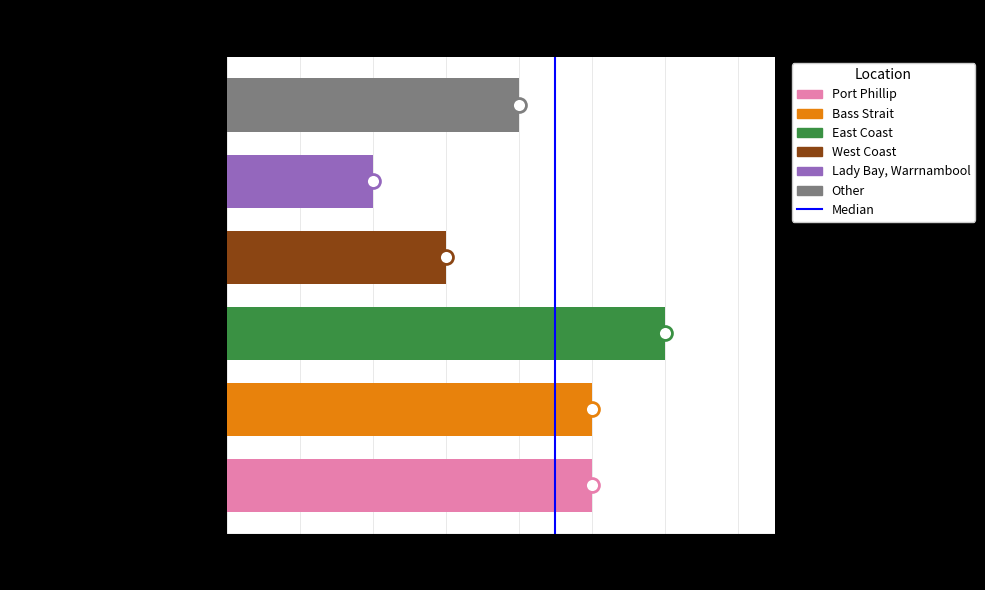

True or false: the data shows -1 at 0.

False